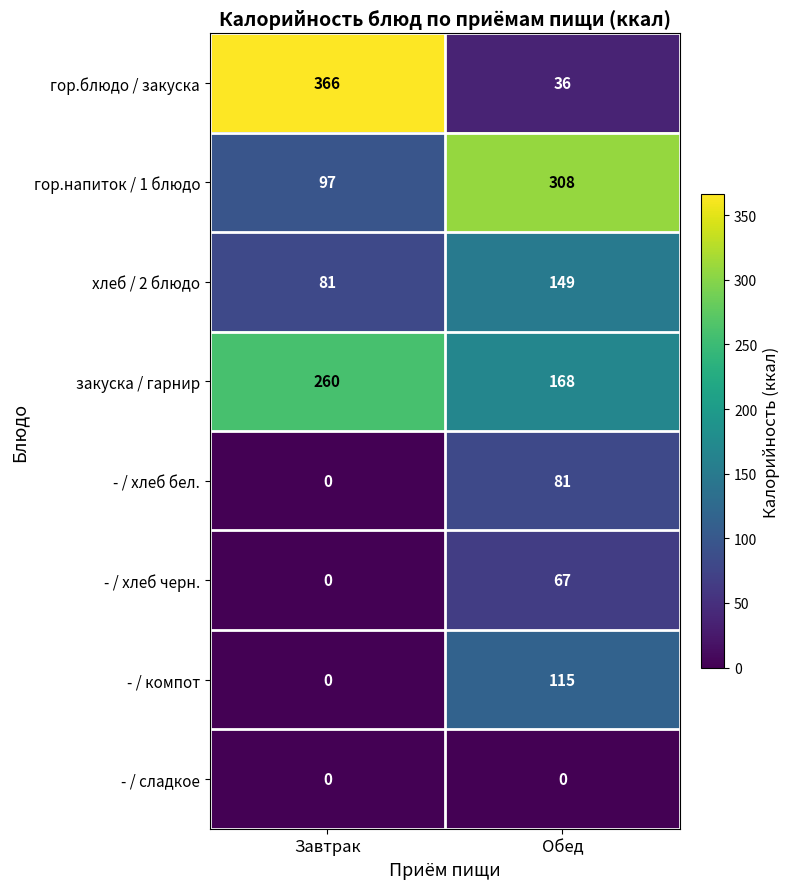

At which category is the sum across all series the highest?

Обед